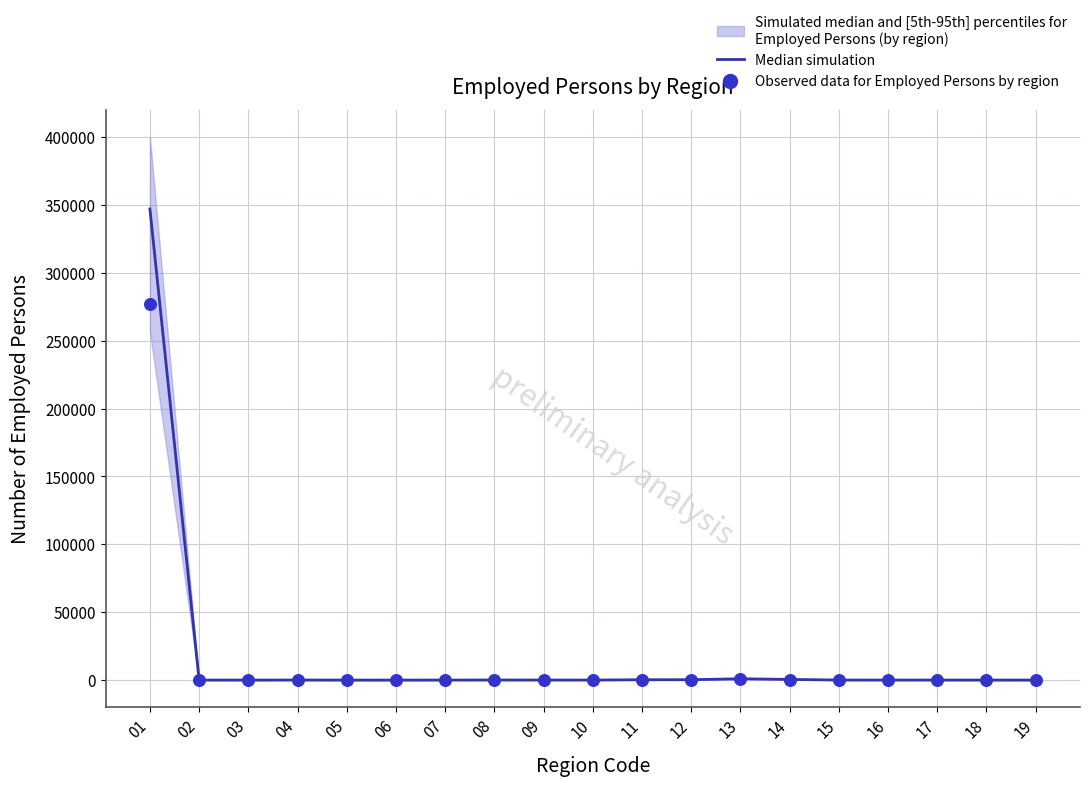

Is the value of Observed data for Employed Persons by region at 06 greater than the value of Median simulation at 15?

No